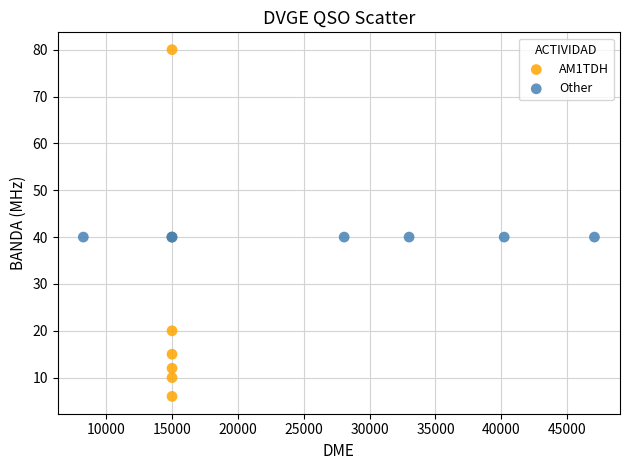

What are all the series names shown in the legend?

AM1TDH, Other